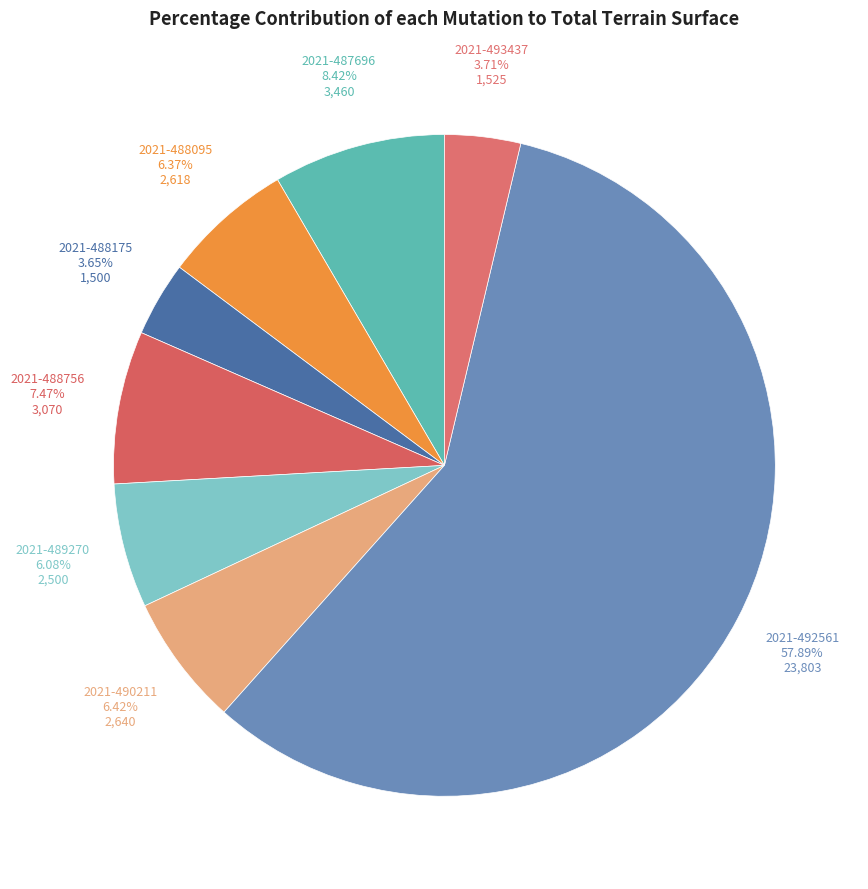

Which category has the biggest portion of the pie?

2021-492561